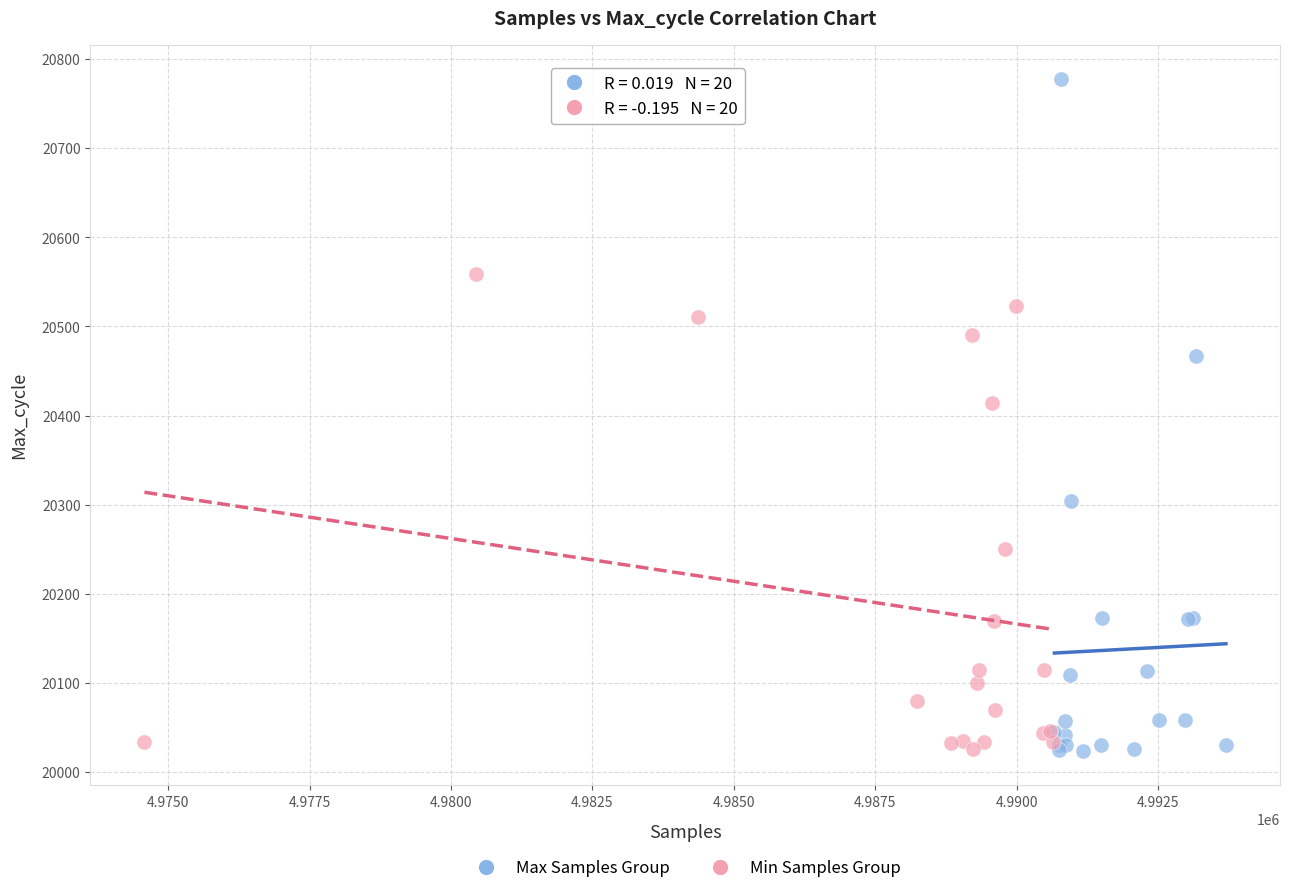

What are all the series names shown in the legend?

Max Samples Group, Min Samples Group